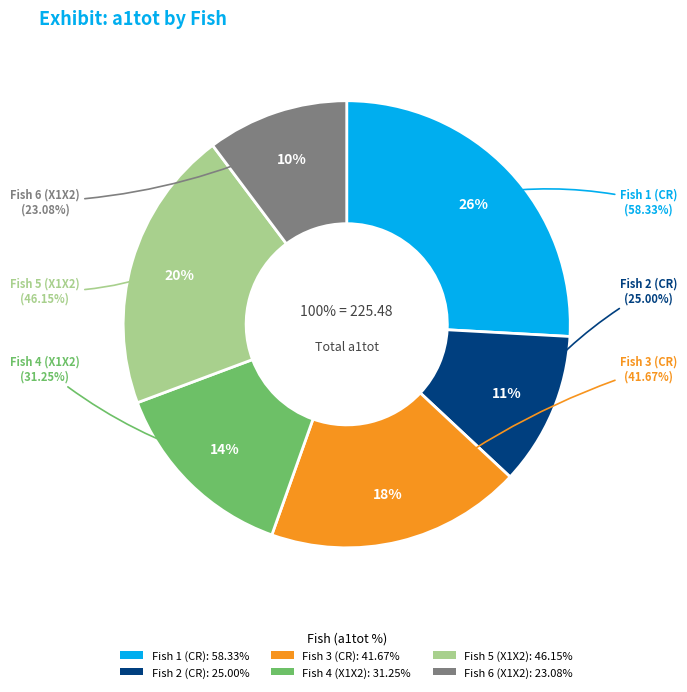

Count the number of slices in the pie.

6